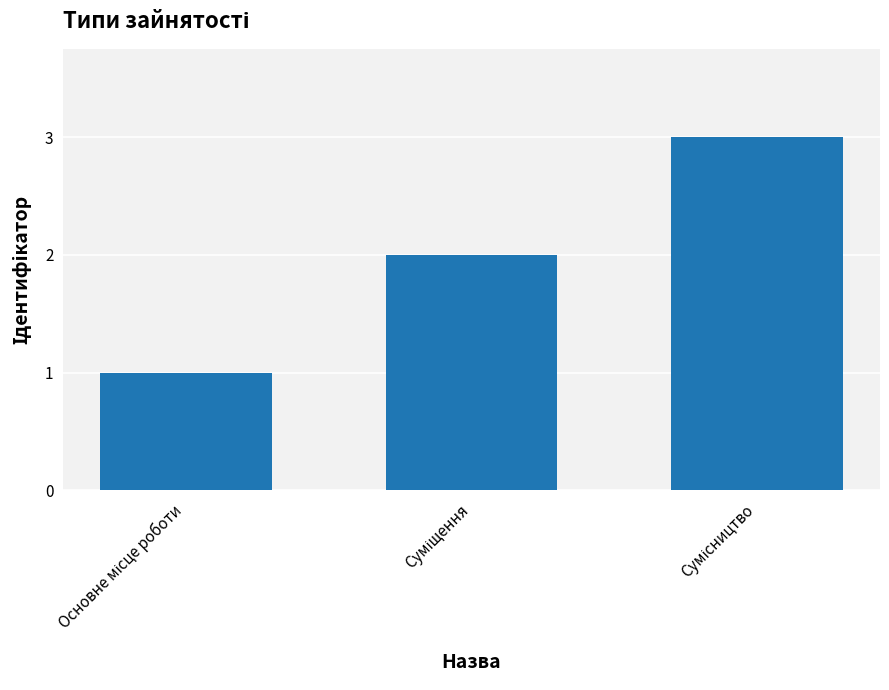

What is the sum of all values?

6